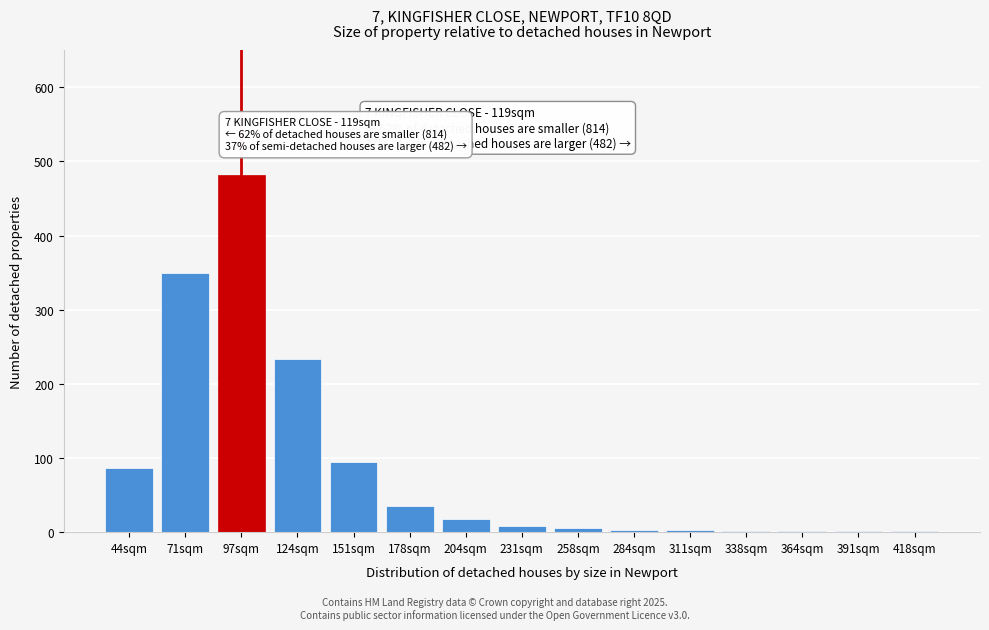

At which category does the chart reach its peak across all series?

97sqm